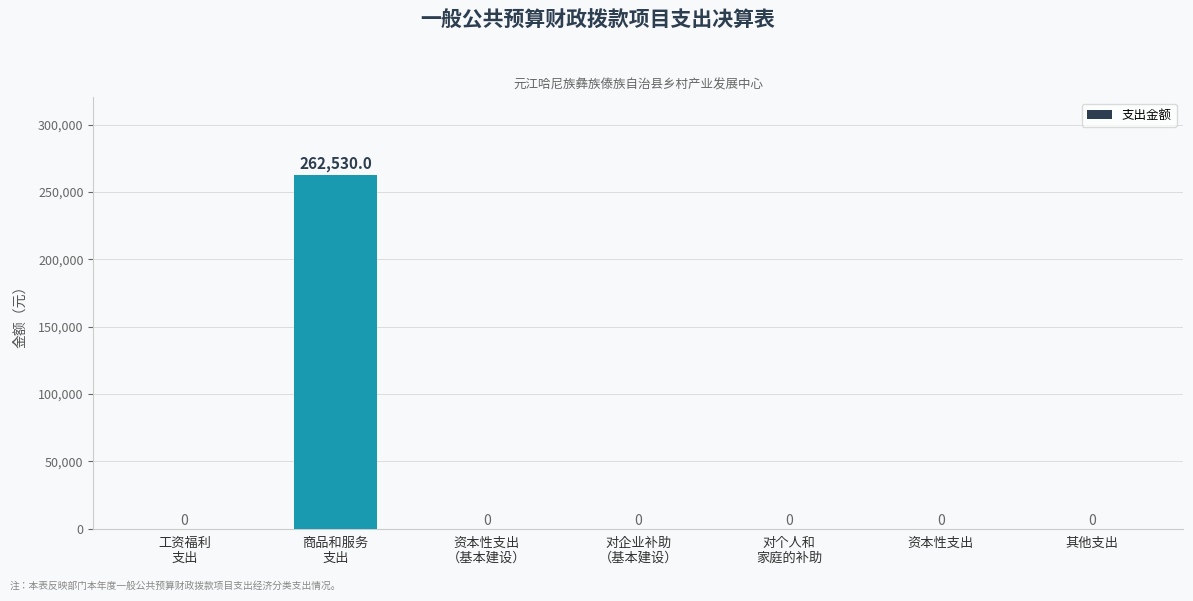

What is the sum of all values?

262530